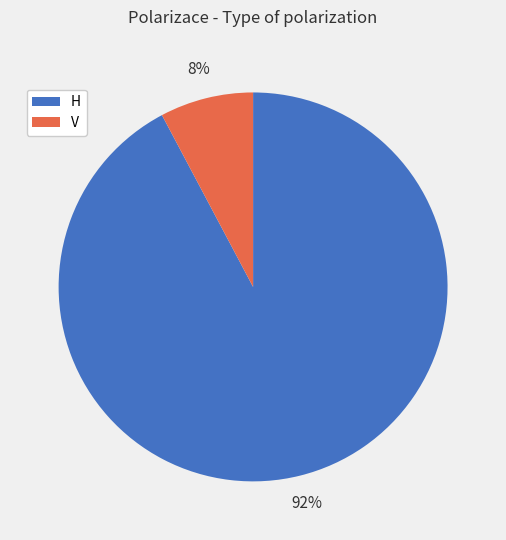

Which slice represents more than half of the pie?

H